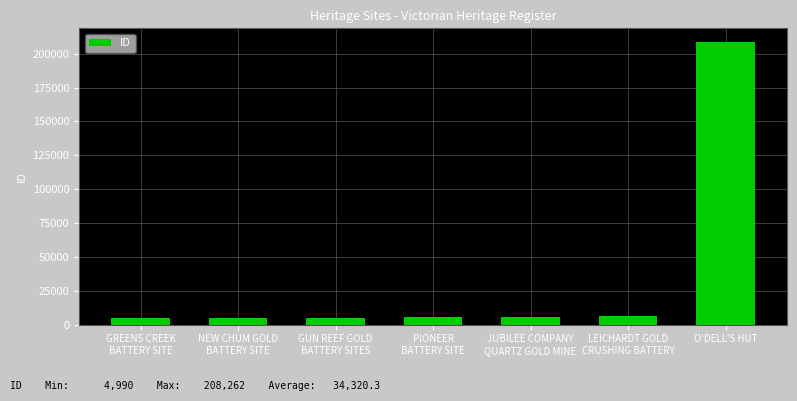

What is the difference between the maximum and second lowest values?

203268